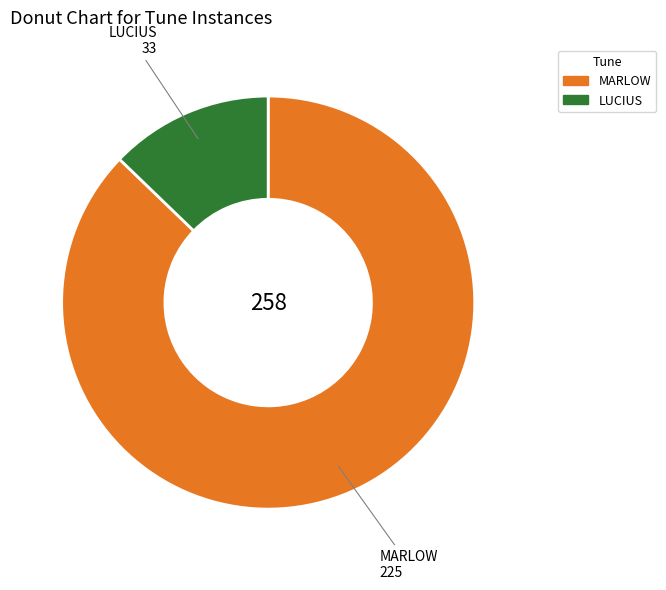

Which slice is the largest?

MARLOW